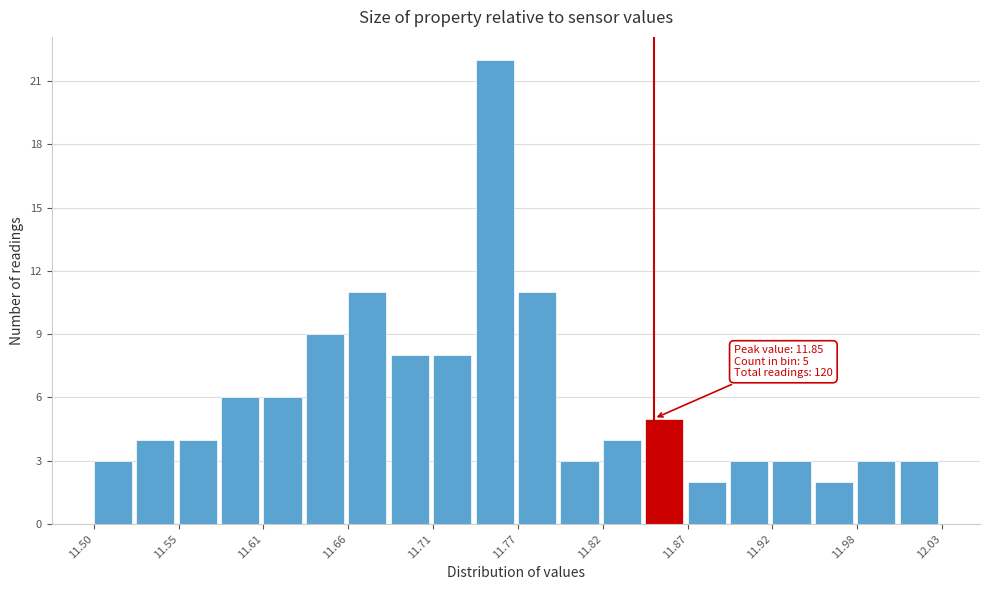

Around what value on the x-axis is the tallest bar? Give the approximate position of its centre, as read against the axis.

11.75